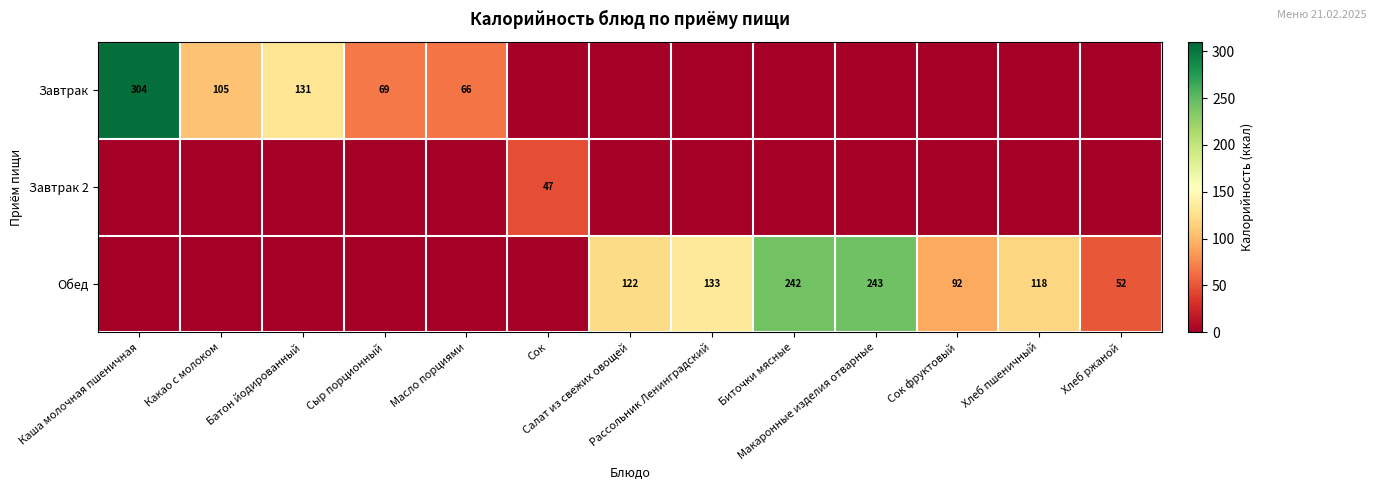

How many data points in Обед are less than 52?

6